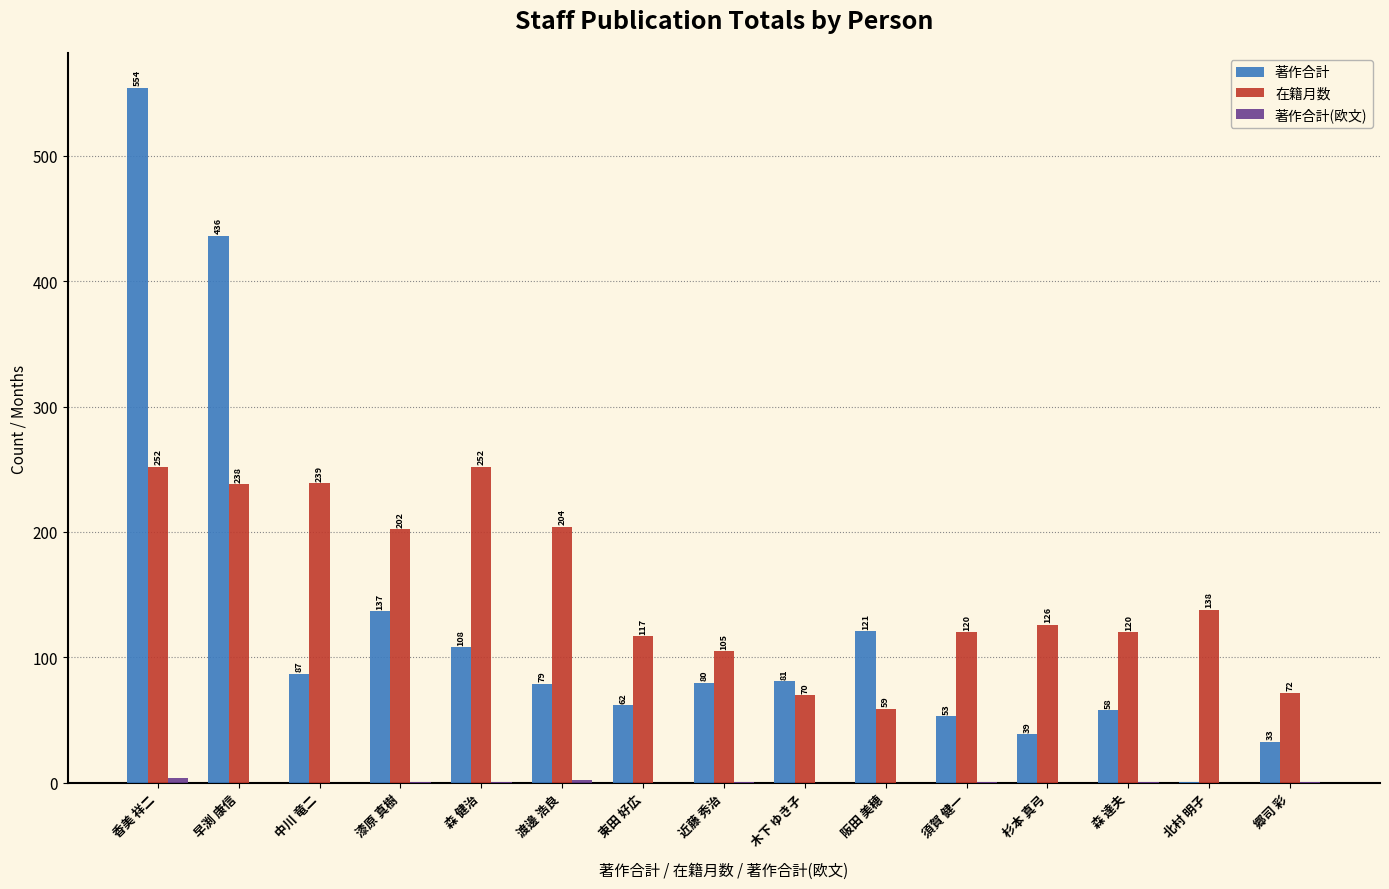

How many data points does each series have?

15